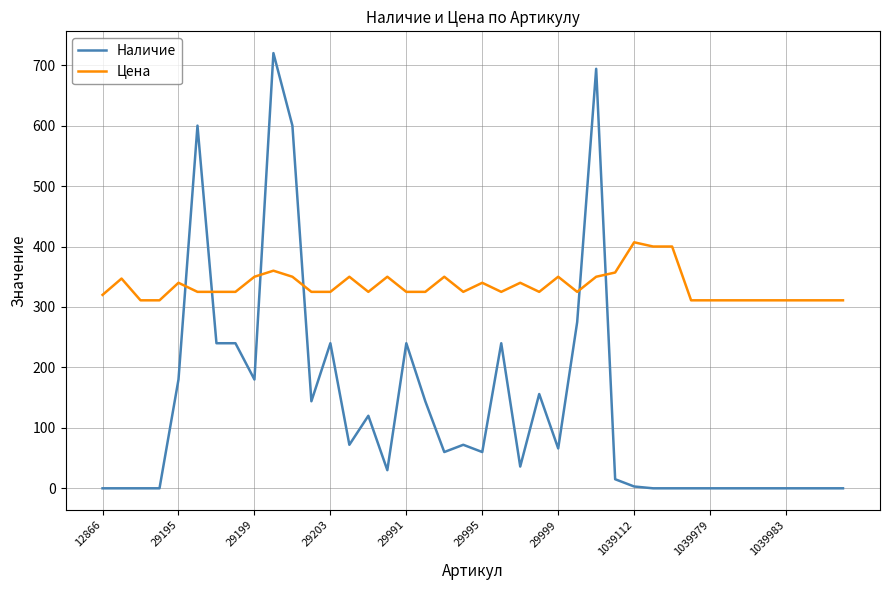

Does the chart display data point markers on the line(s)?

No